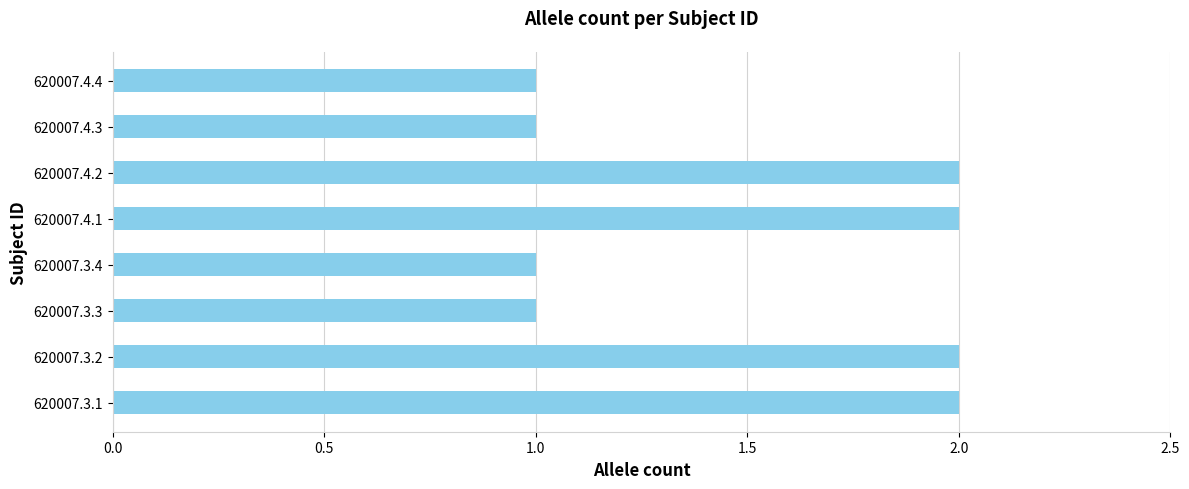

Approximately how many times larger is the value at 620007.3.4 compared to 620007.4.2?

0.5